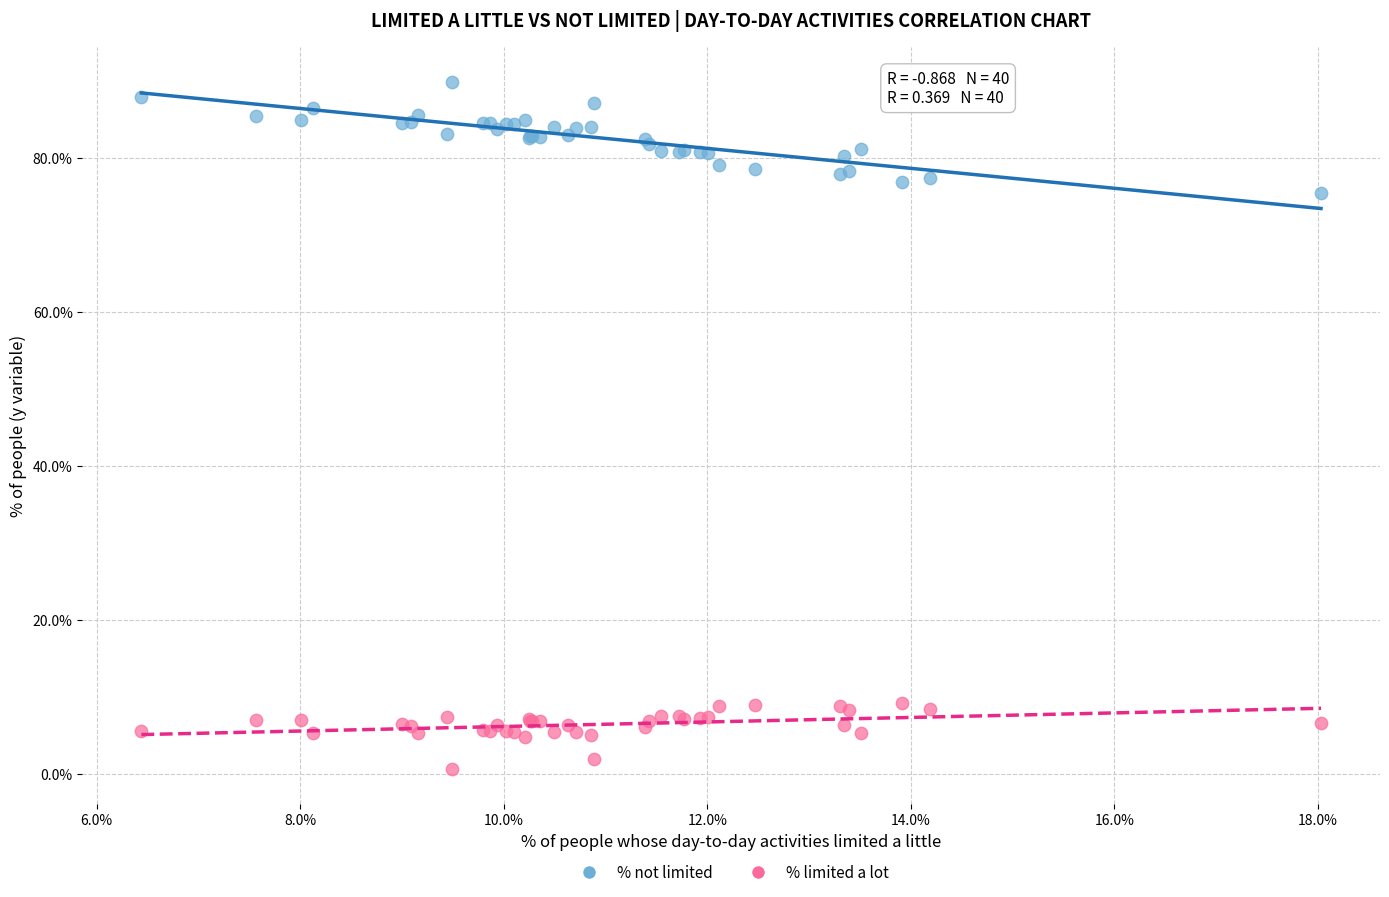

Across all series, what Y value is closest to 45?

75.4